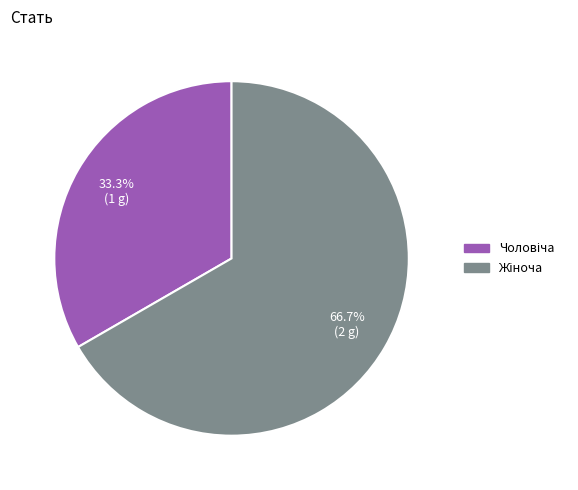

Is there a majority slice in this chart?

Yes